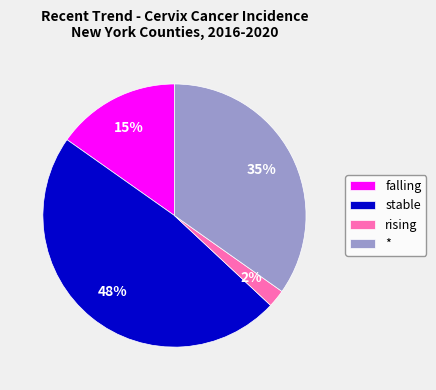

Count the number of slices in the pie.

4